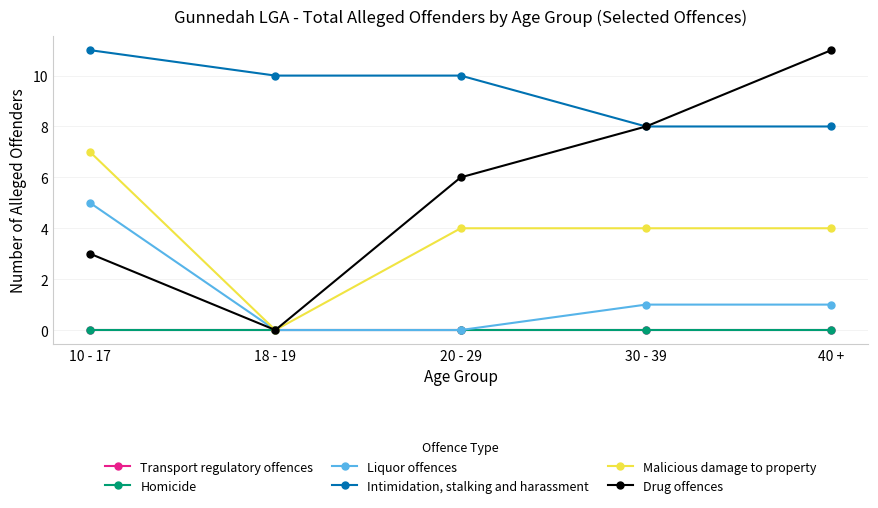

At which category is the sum across all series the highest?

10 - 17